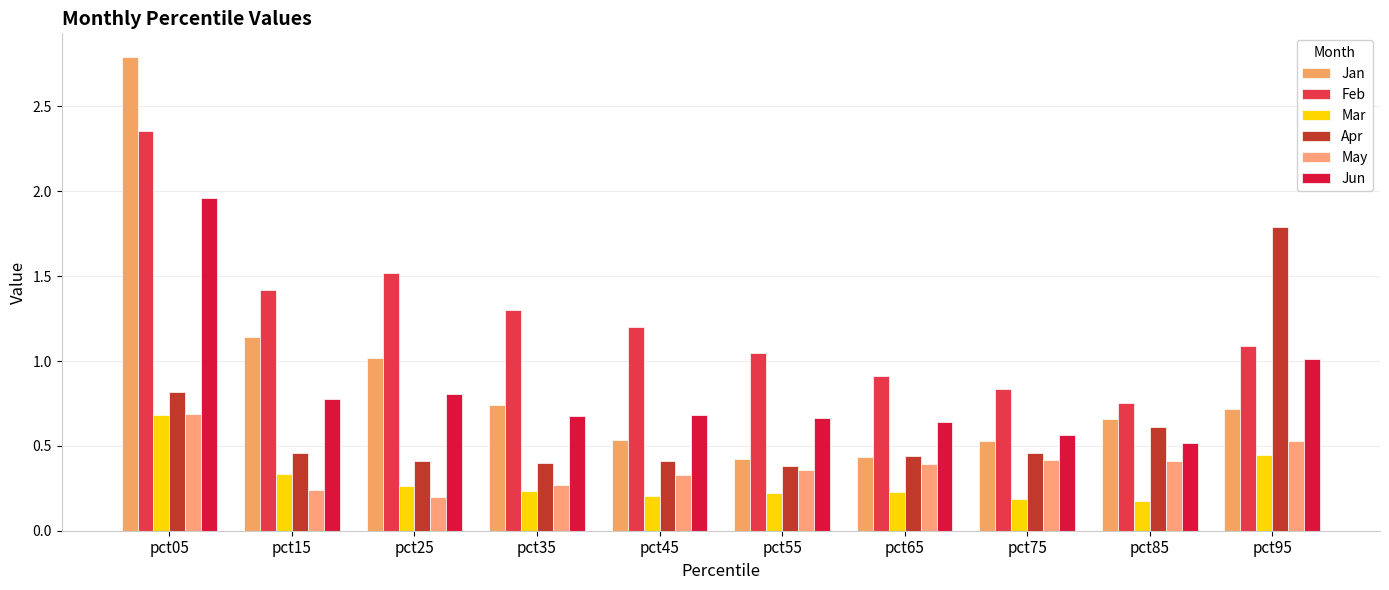

True or false: Jan has a value of 2.8 at pct05.

True